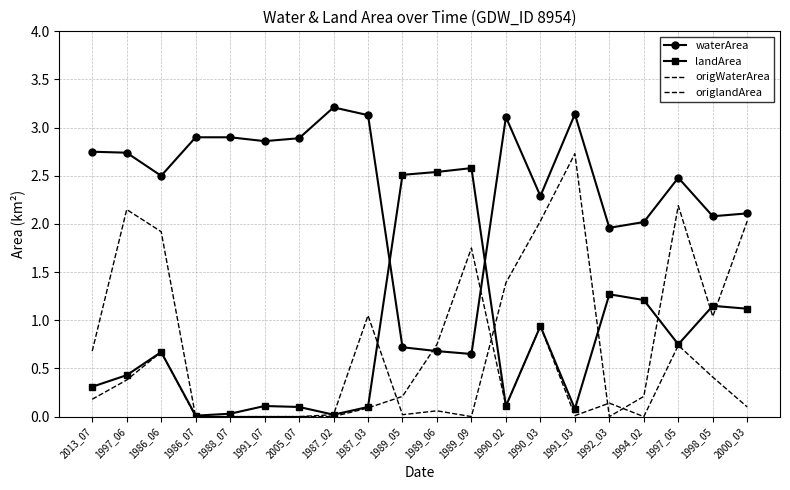

True or false: origWaterArea has more than 1 points higher than both neighbors.

True